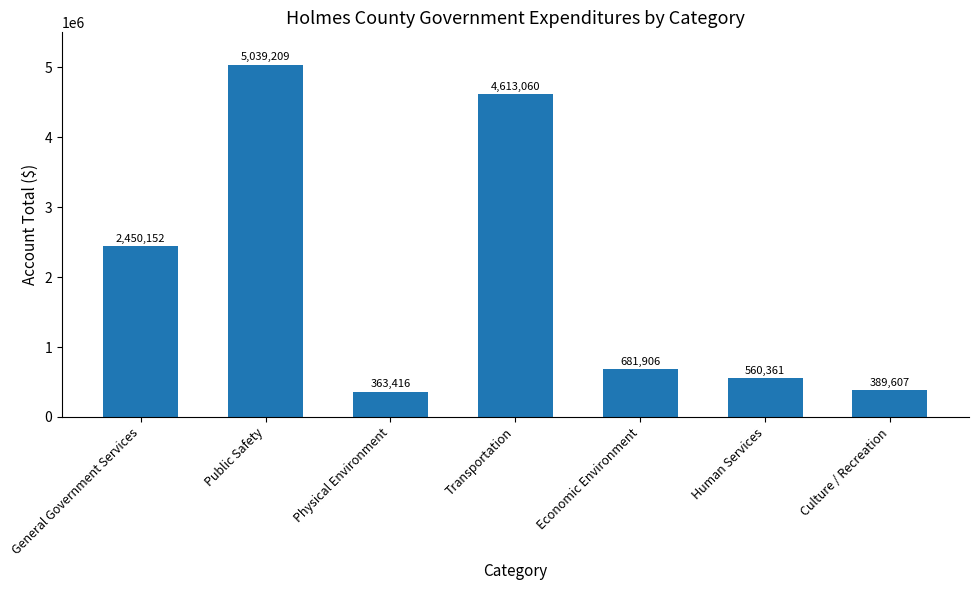

True or false: the data shows 291148 at Human Services.

False